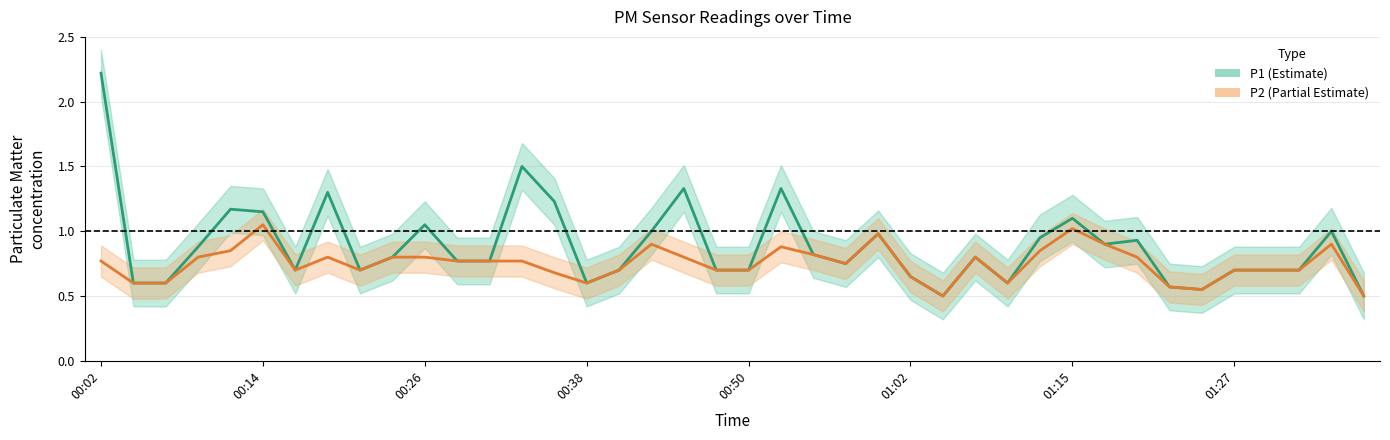

Between 13 and 18, which series saw the biggest shift?

P1 (Estimate)